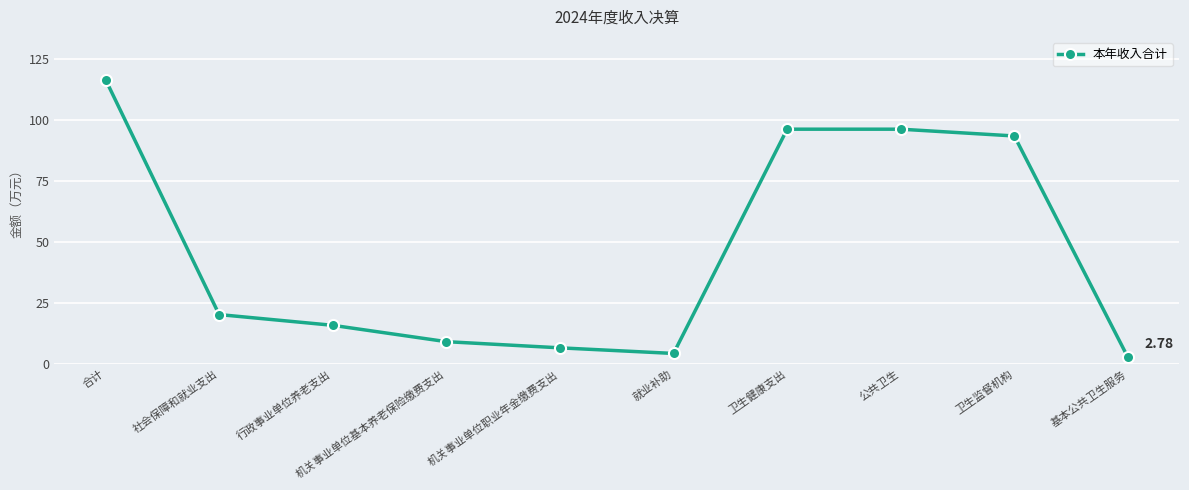

What is the maximum value shown in the chart?

116.6